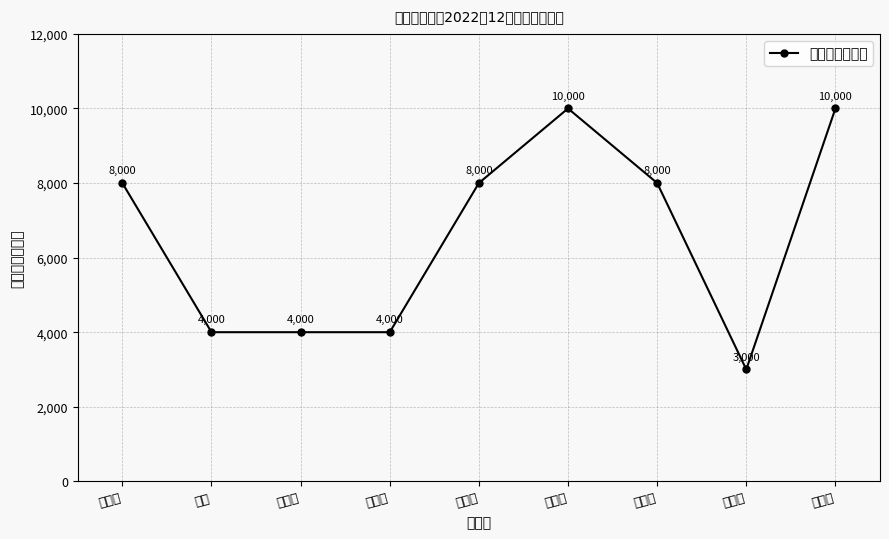

What is the value of the 1st point from the left?

8000